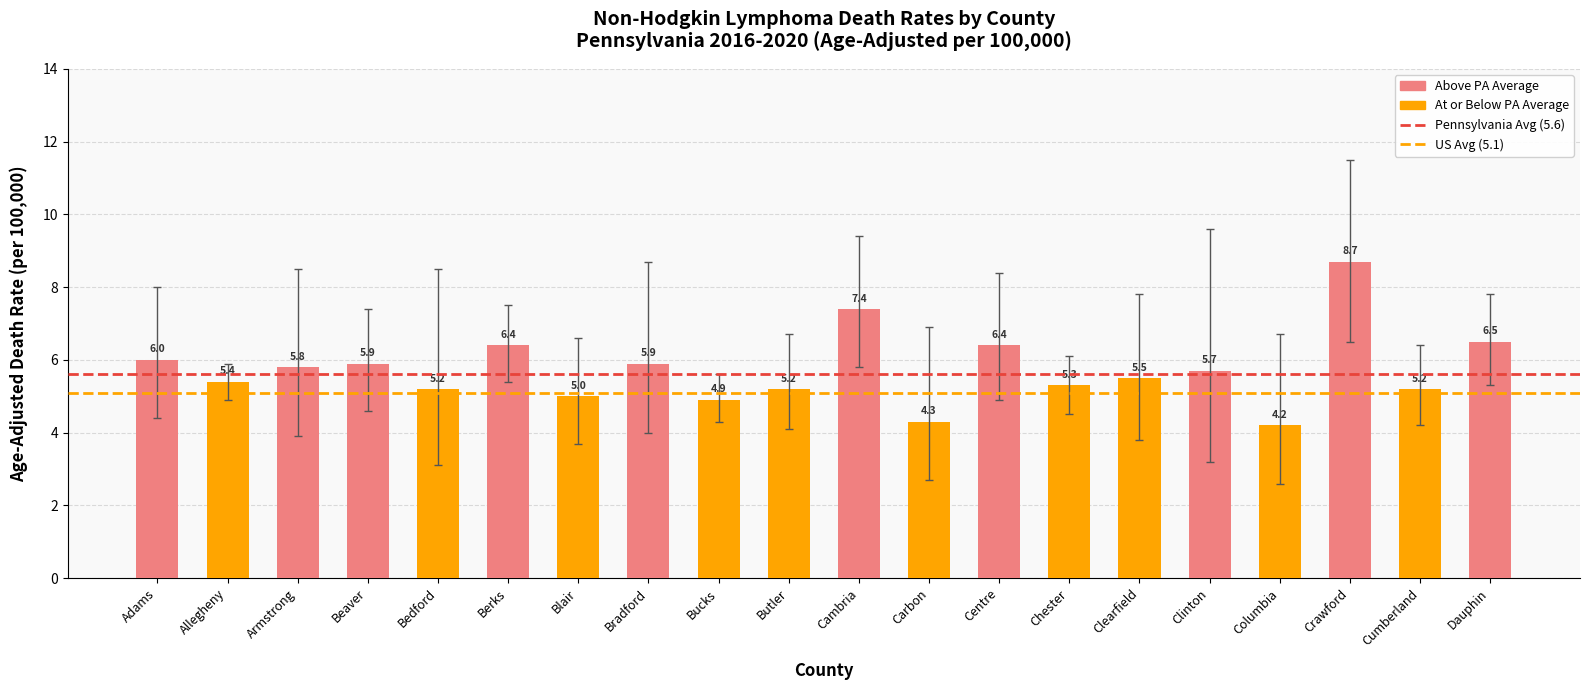

What is the average value?

5.7